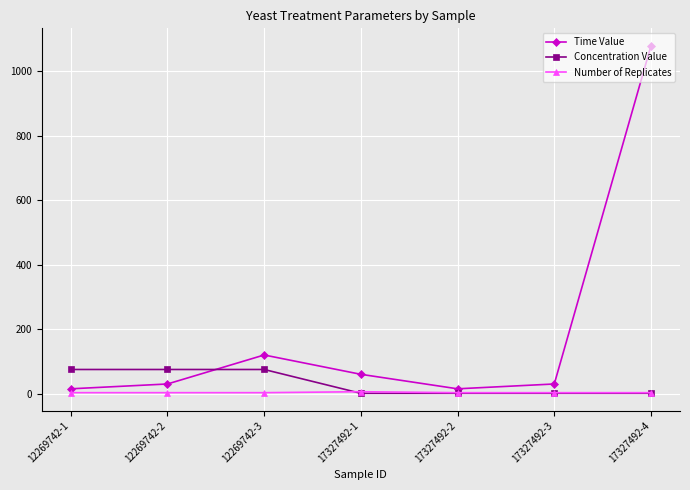

At which label does Time Value reach its peak?

17327492-4